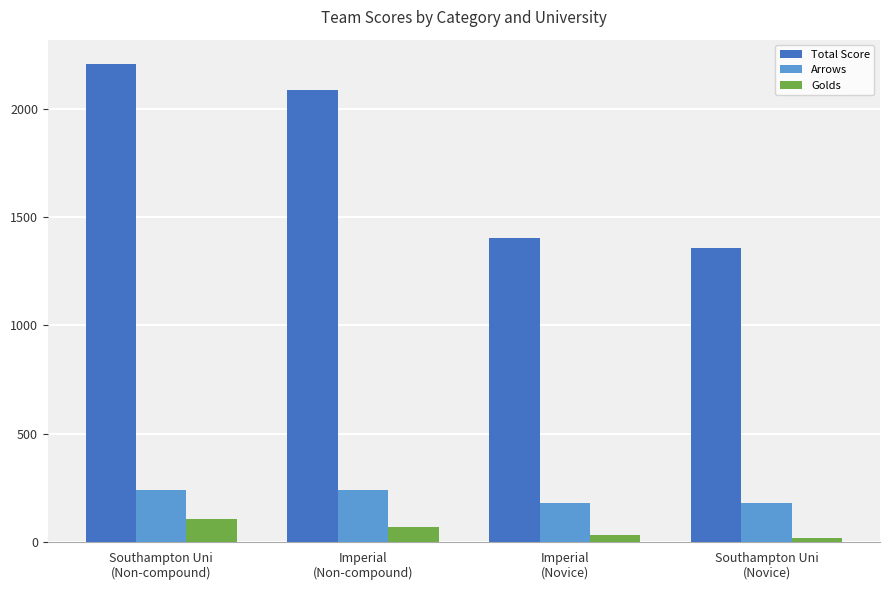

How many groups of bars are there?

4